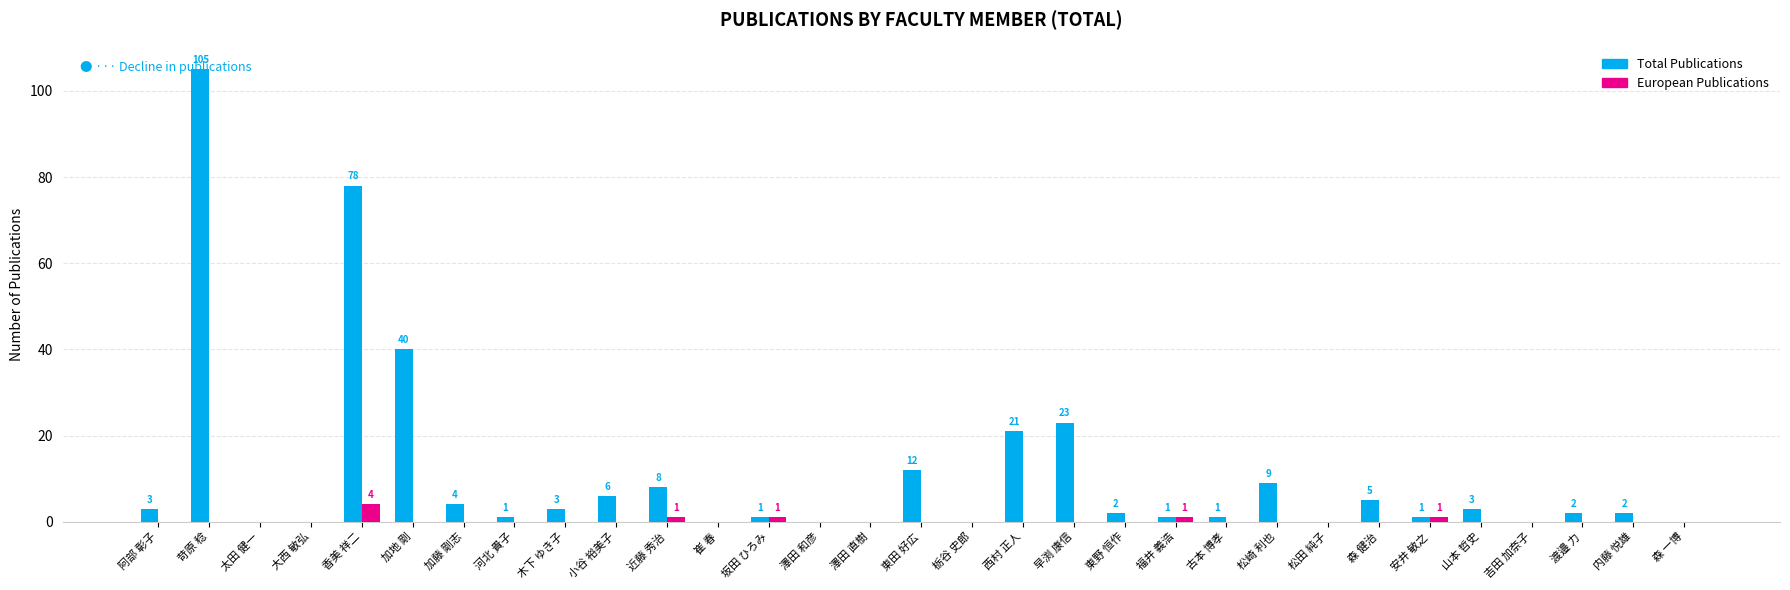

At which category is the sum across all series the highest?

苛原 稔